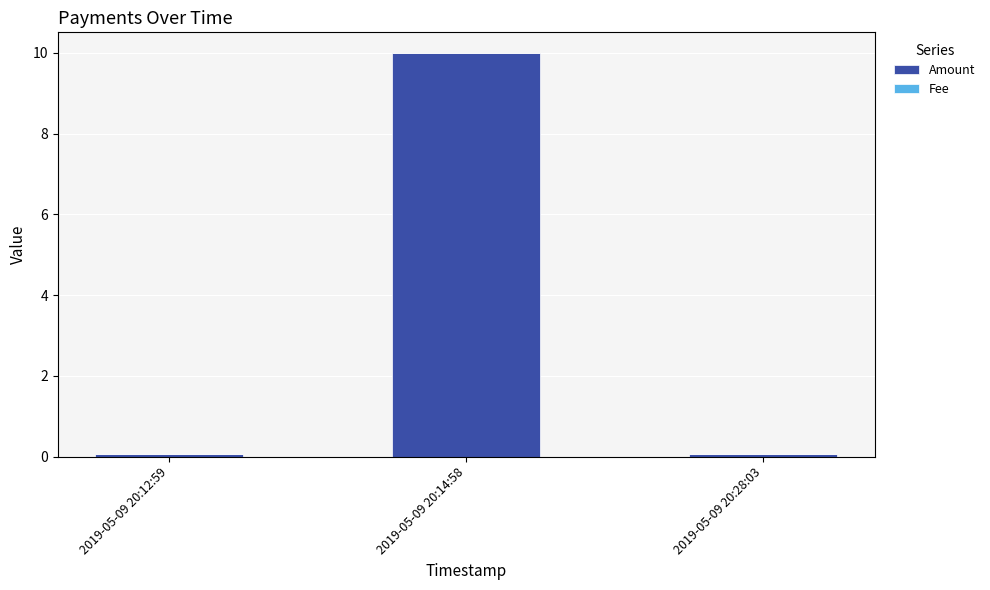

At which category is the sum across all series the highest?

2019-05-09 20:14:58